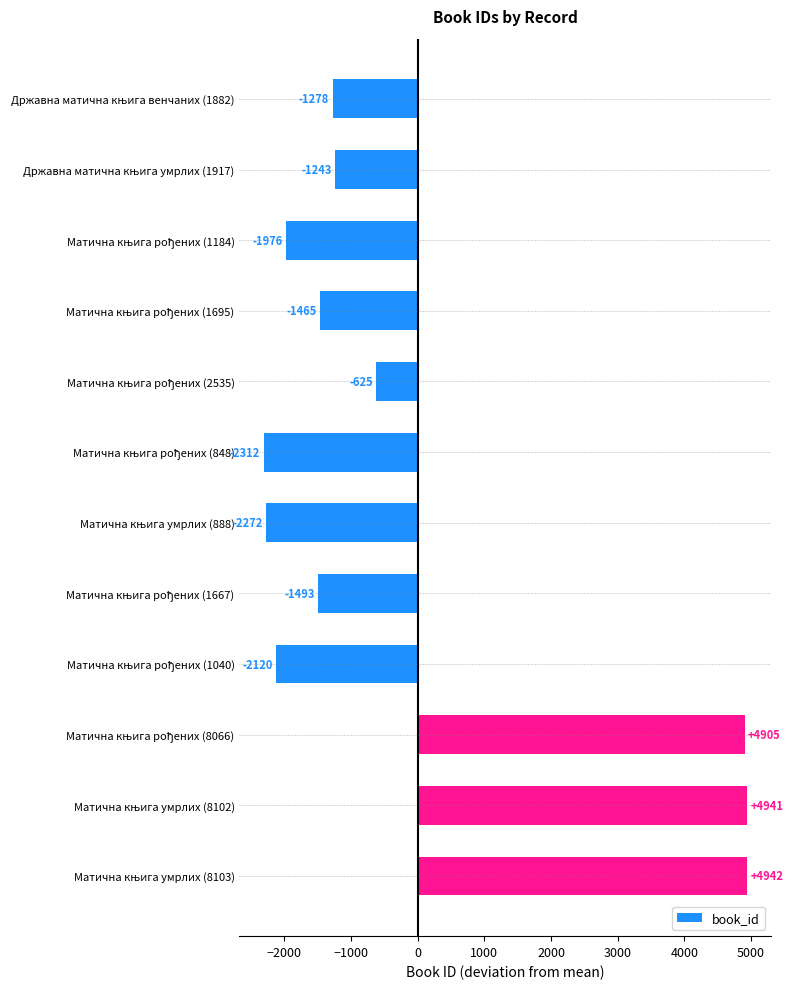

What is the difference between the second highest and minimum values?

7254.0